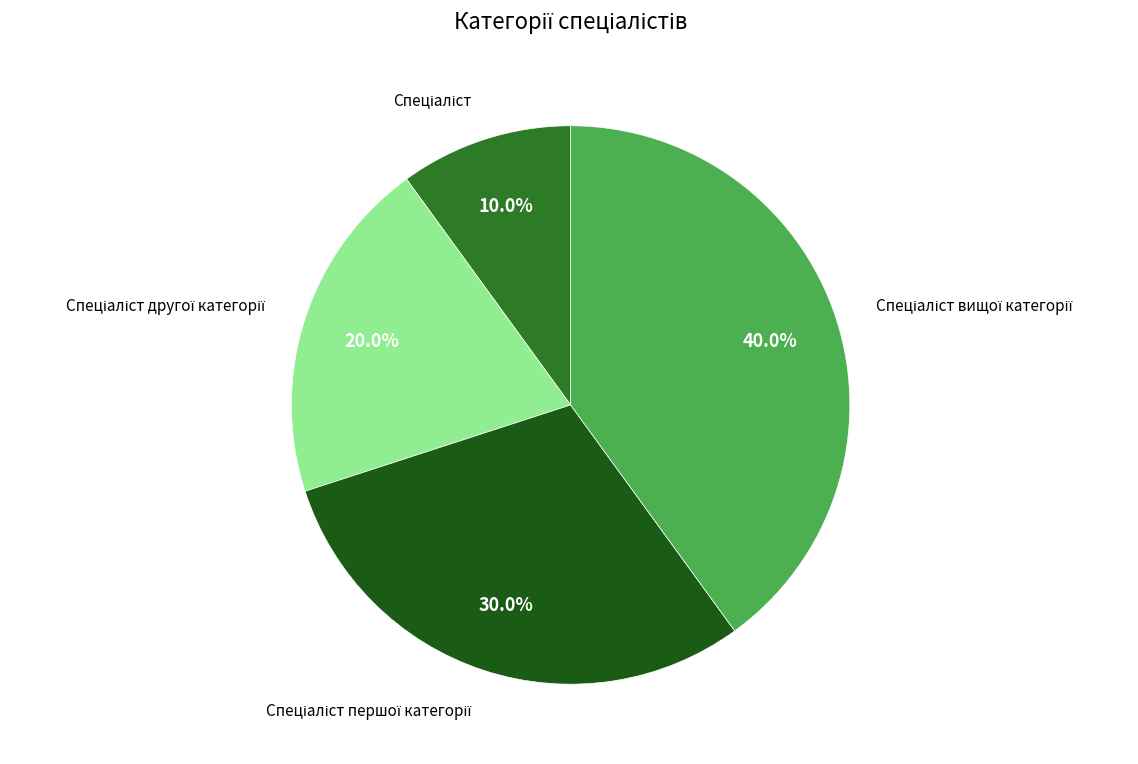

How many segments does this pie chart have?

4